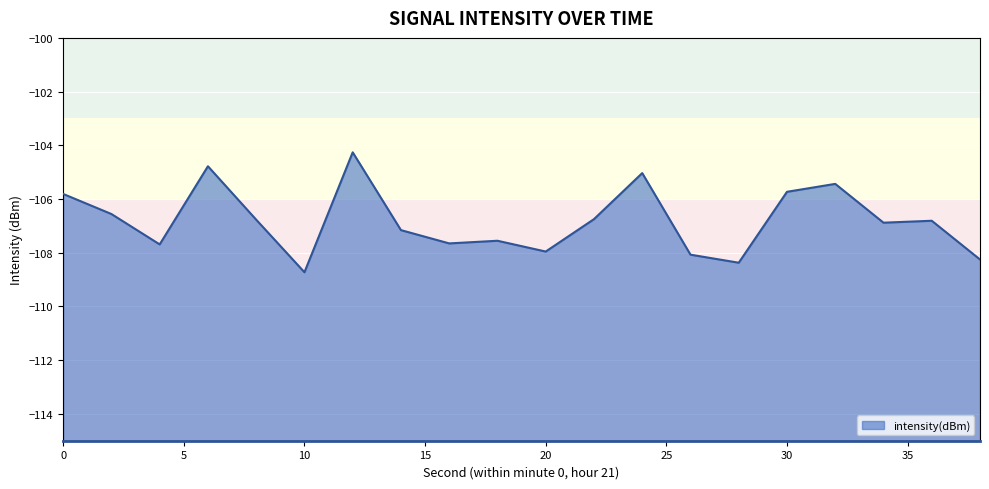

Between 6 and 18, which is larger?

6